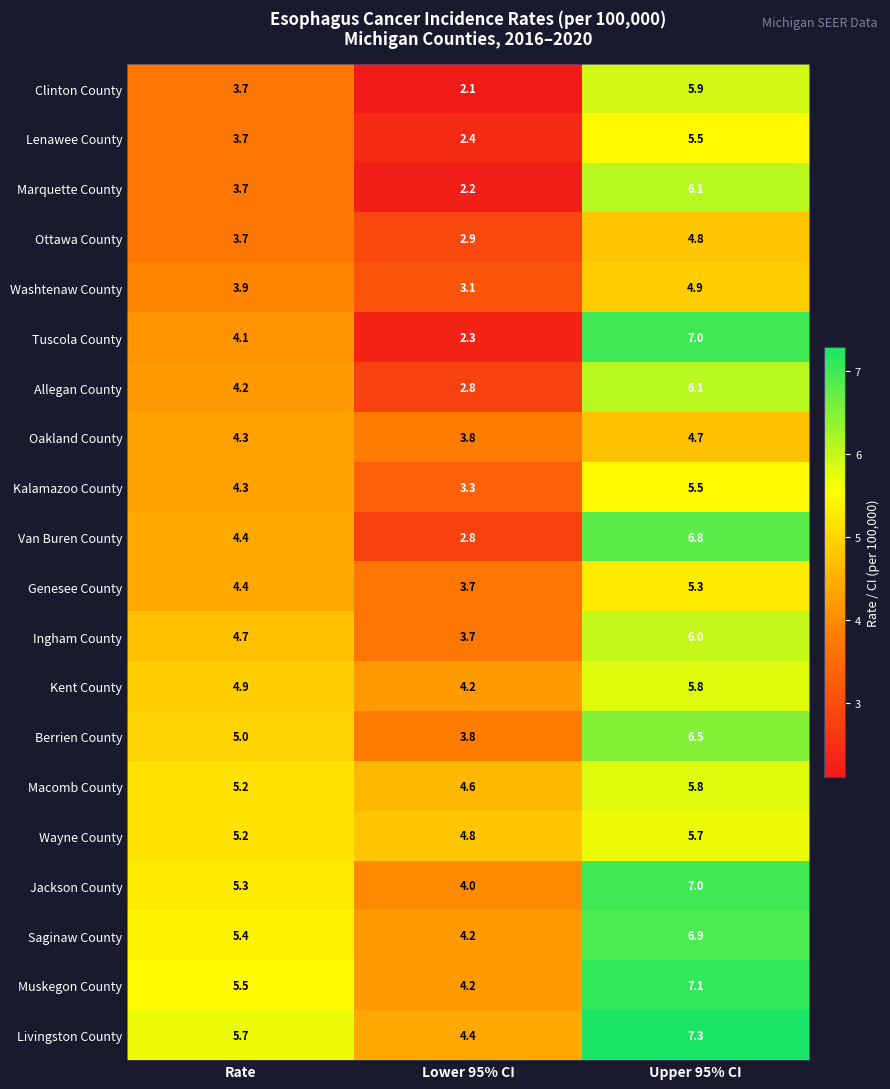

The Ingham County series shows 2.1 at Upper 95% CI. True or false?

False